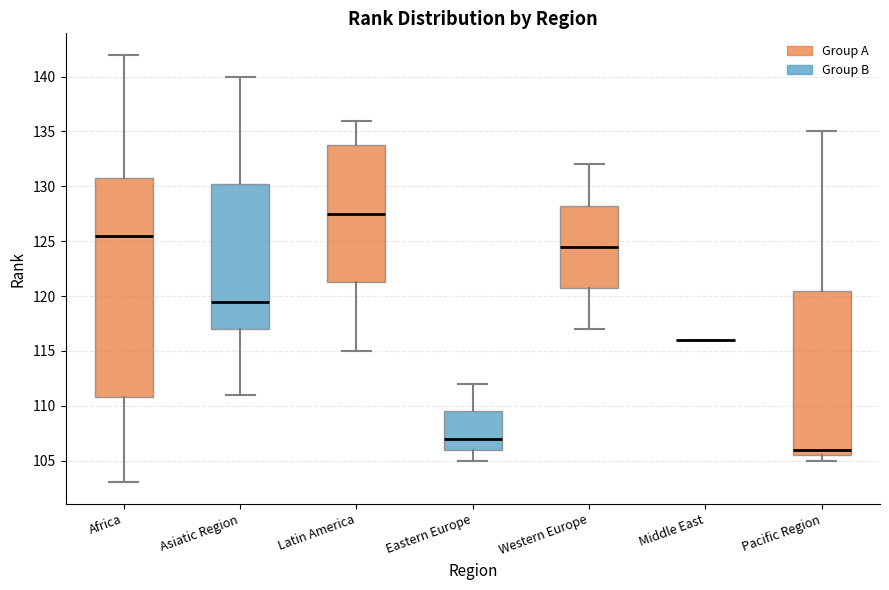

Where is the lower edge of the box for Pacific Region on the y-axis? The values are not printed on the chart, so give them approximately, as read against the axis.

105.5